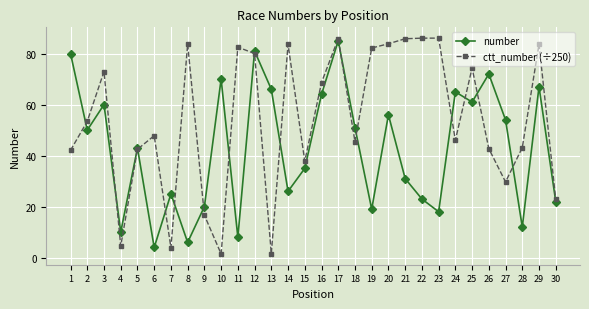

Read the number value at 16.

64.0